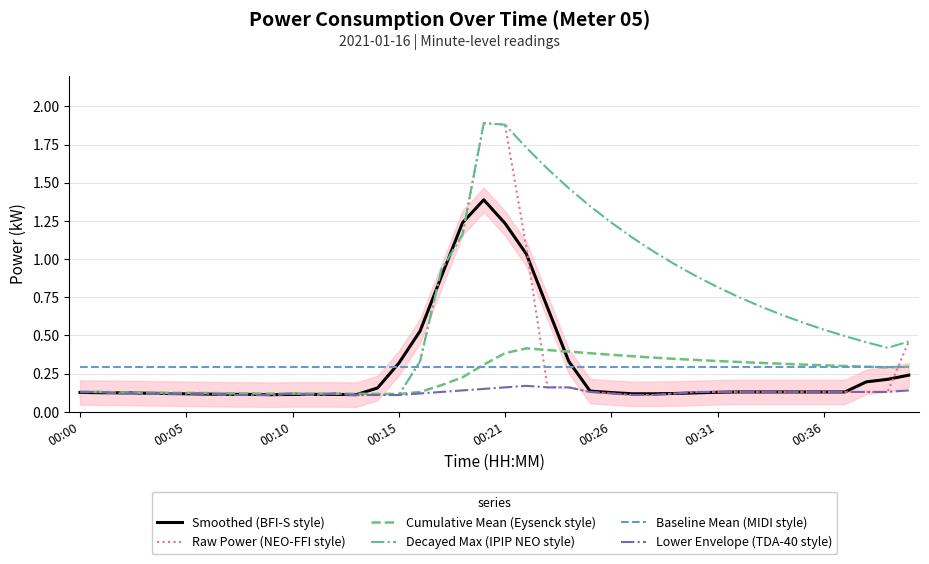

Which series changed the most between 19 and 21?

Raw Power (NEO-FFI style)